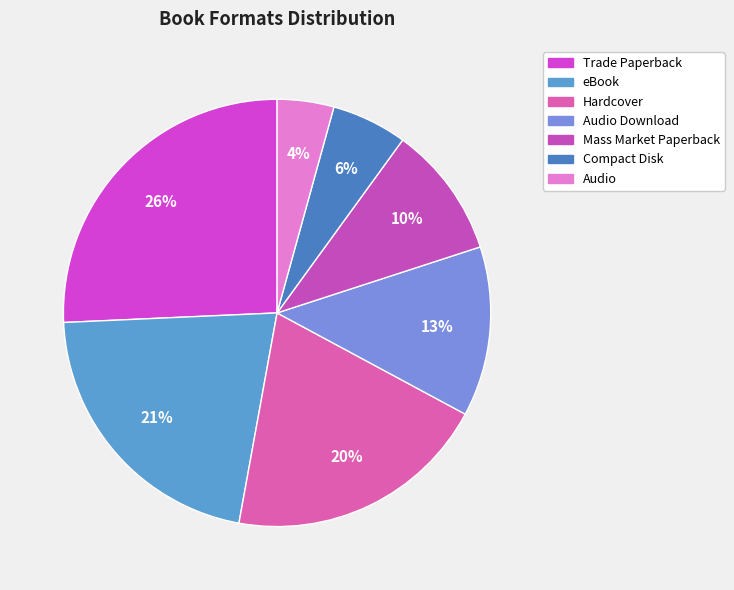

Which has a higher value, Audio Download or Trade Paperback?

Trade Paperback